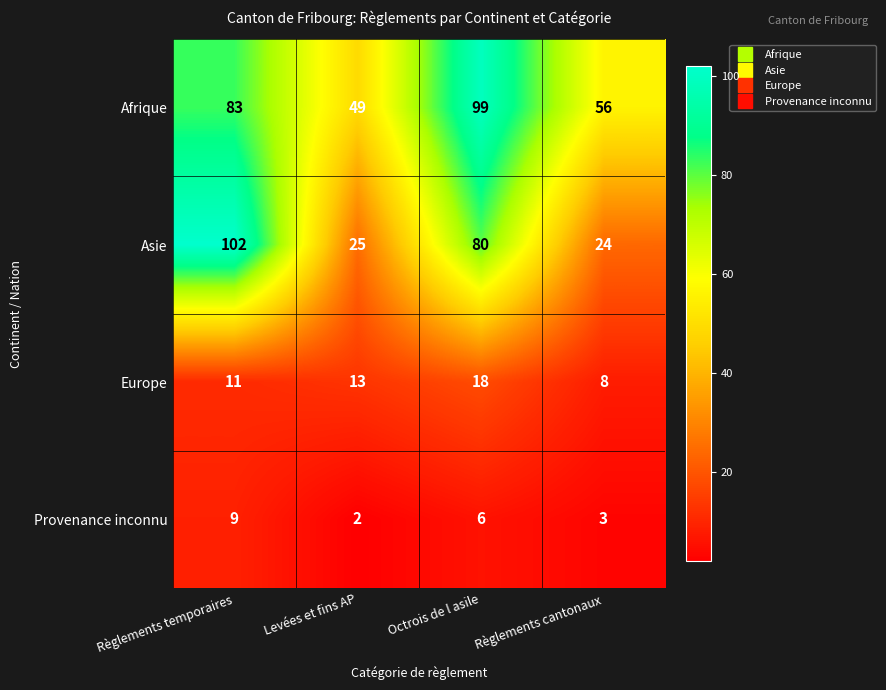

Rank the series by their maximum value, from highest to lowest.

Asie, Afrique, Europe, Provenance inconnu